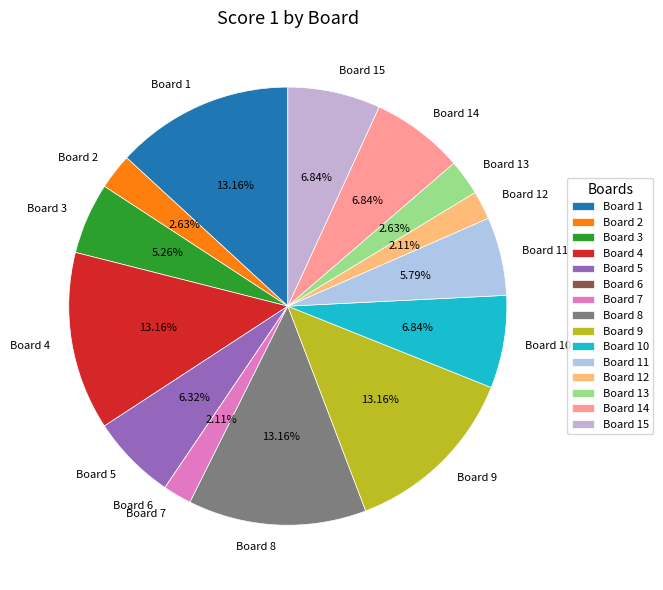

Approximately how many times larger is the value at Board 1 compared to Board 7?

6.2